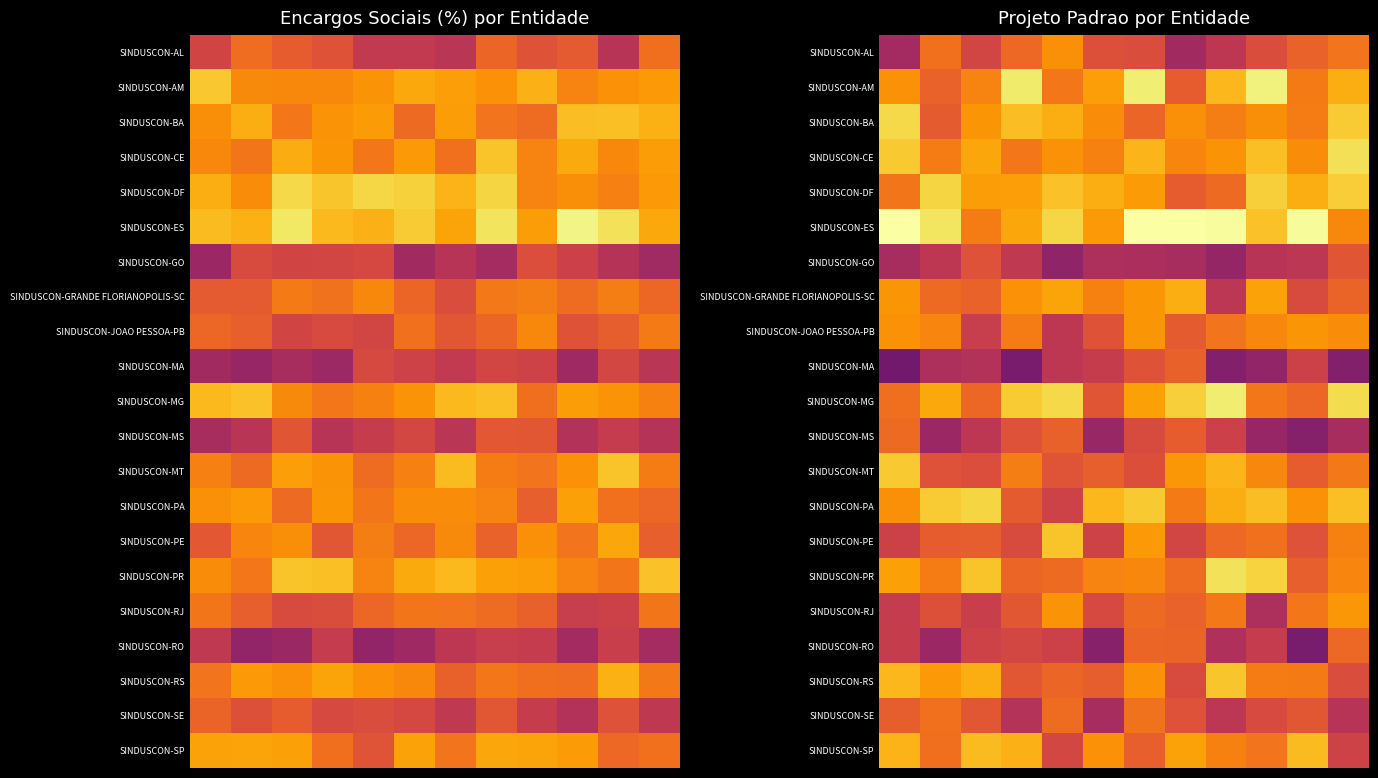

What is the smallest value displayed?

63.8